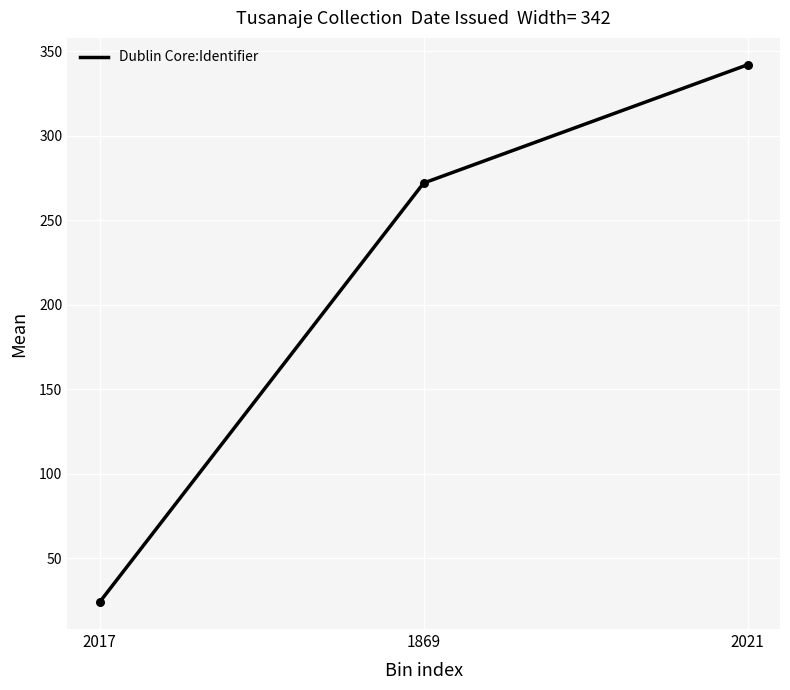

What is the change in value from 2017 to 2021?

+318